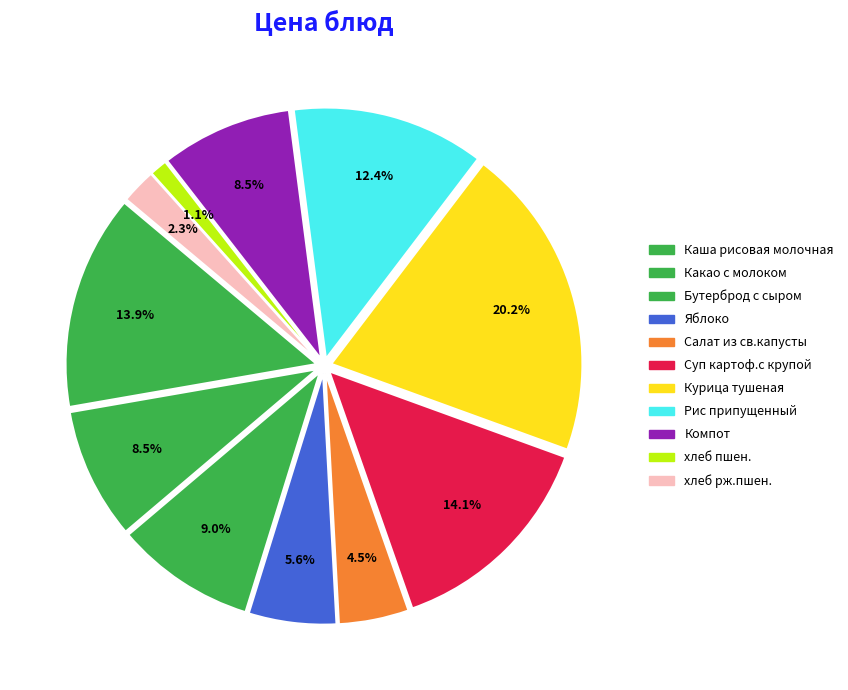

How many slices are in this pie chart?

11